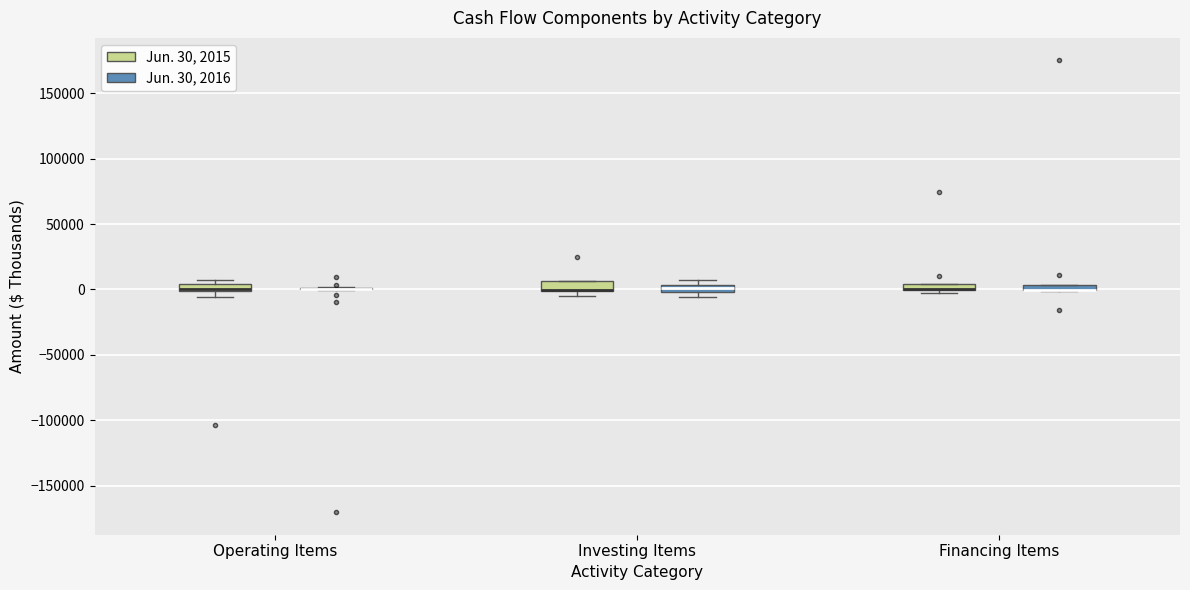

Where is the lower edge of the box for Investing Items (Jun. 30, 2015) on the y-axis? The values are not printed on the chart, so give them approximately, as read against the axis.

0